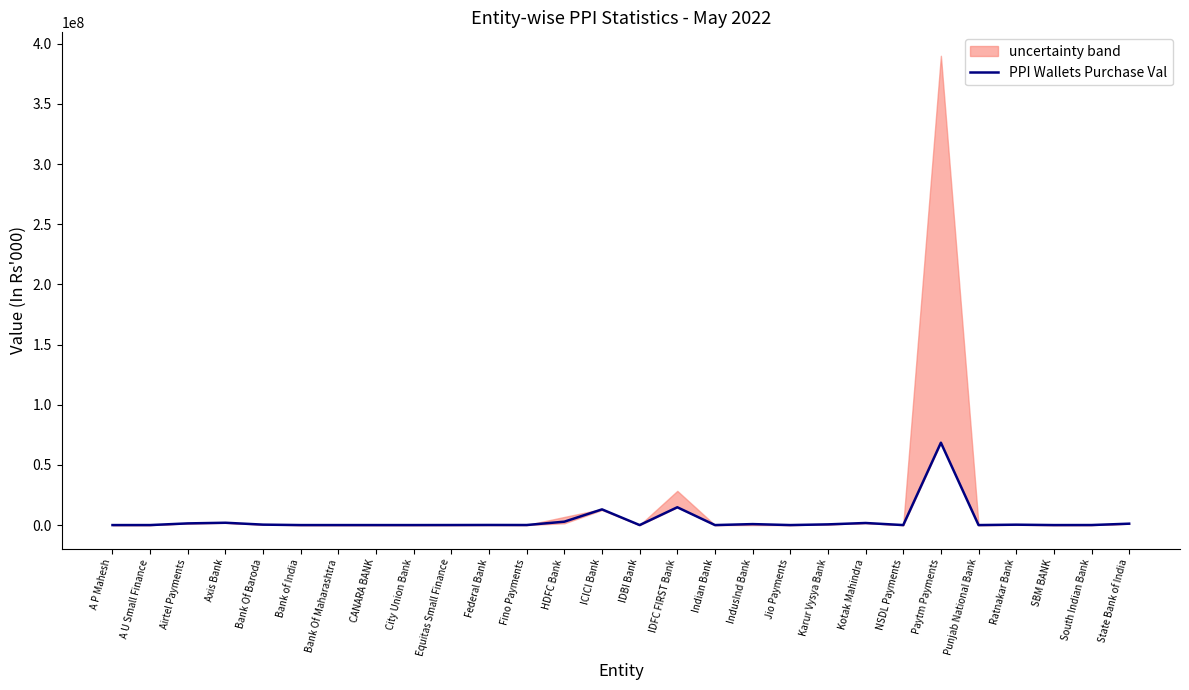

What is the difference between the maximum and minimum values?

68460142.2